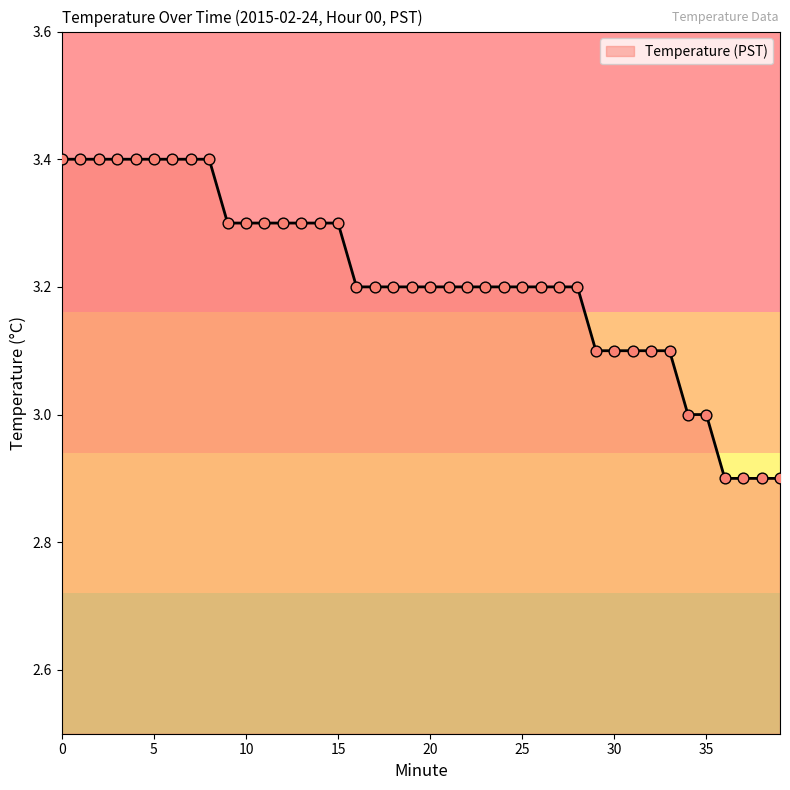

What is the smallest value displayed?

2.9